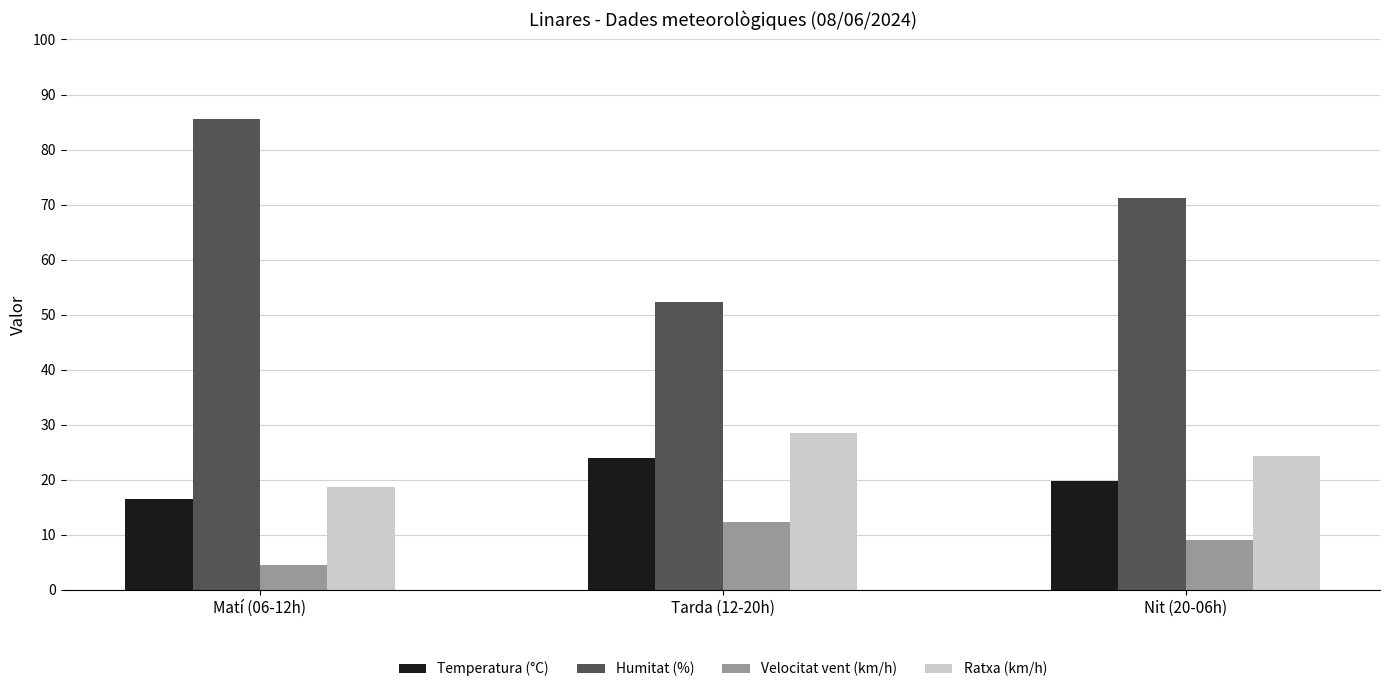

Rank the series by their maximum value, from lowest to highest.

Velocitat vent, Temperatura, Ratxa, Humitat